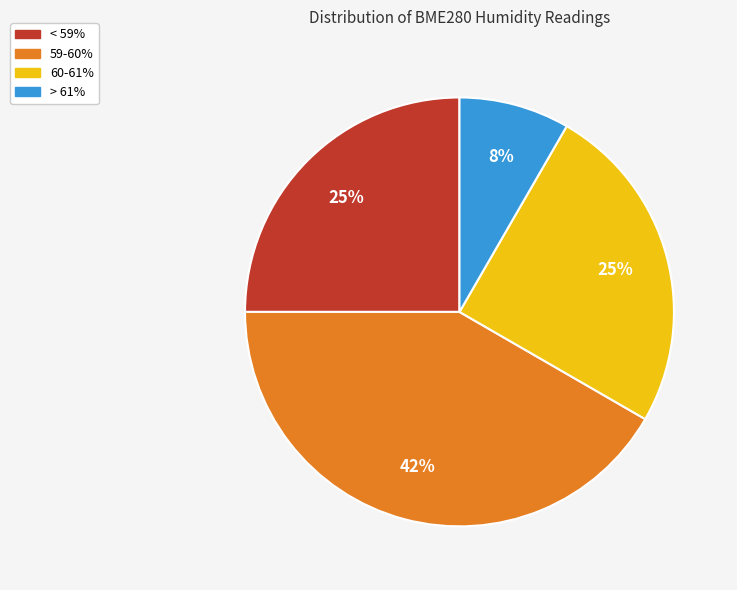

True or false: > 61% accounts for 16% of the total.

False